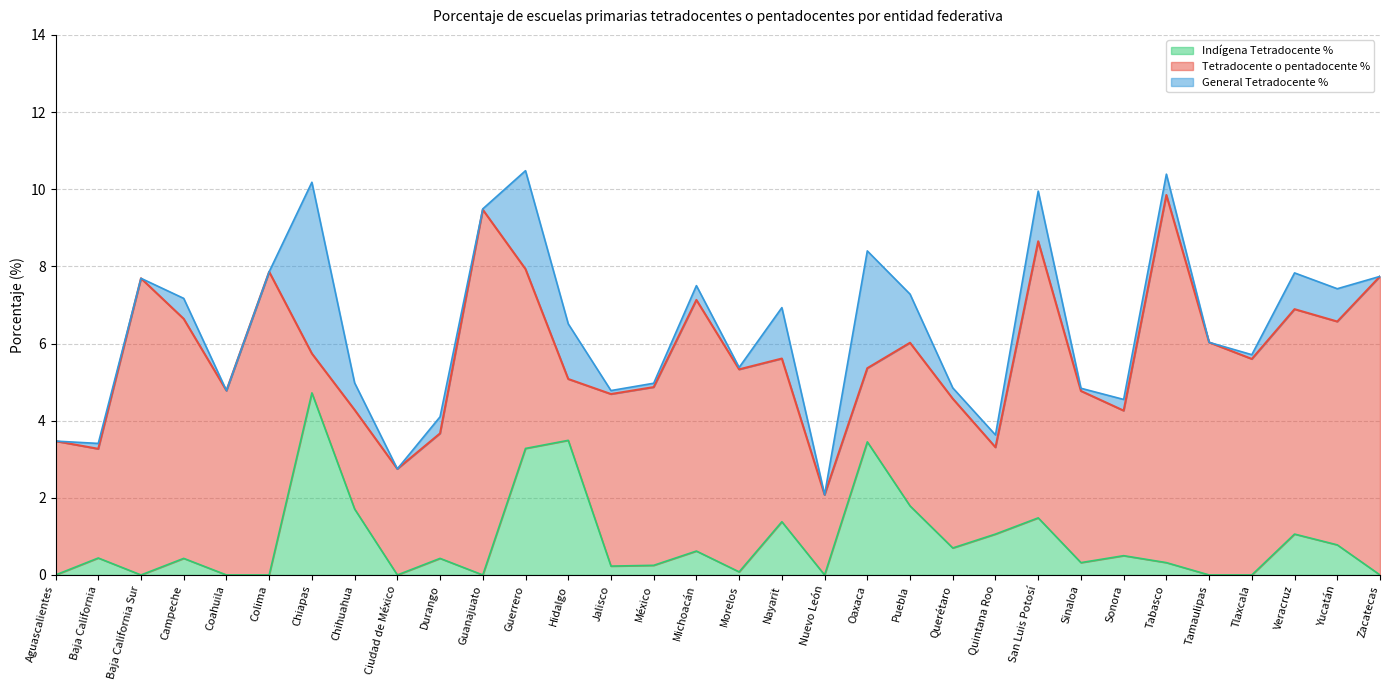

At how many categories does at least one series exceed 7?

14